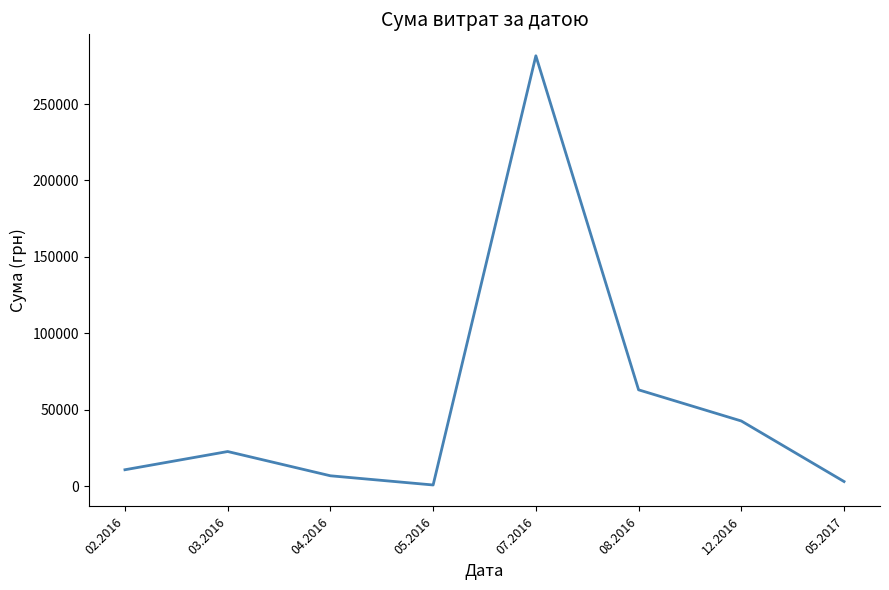

Where is the first local maximum?

03.2016